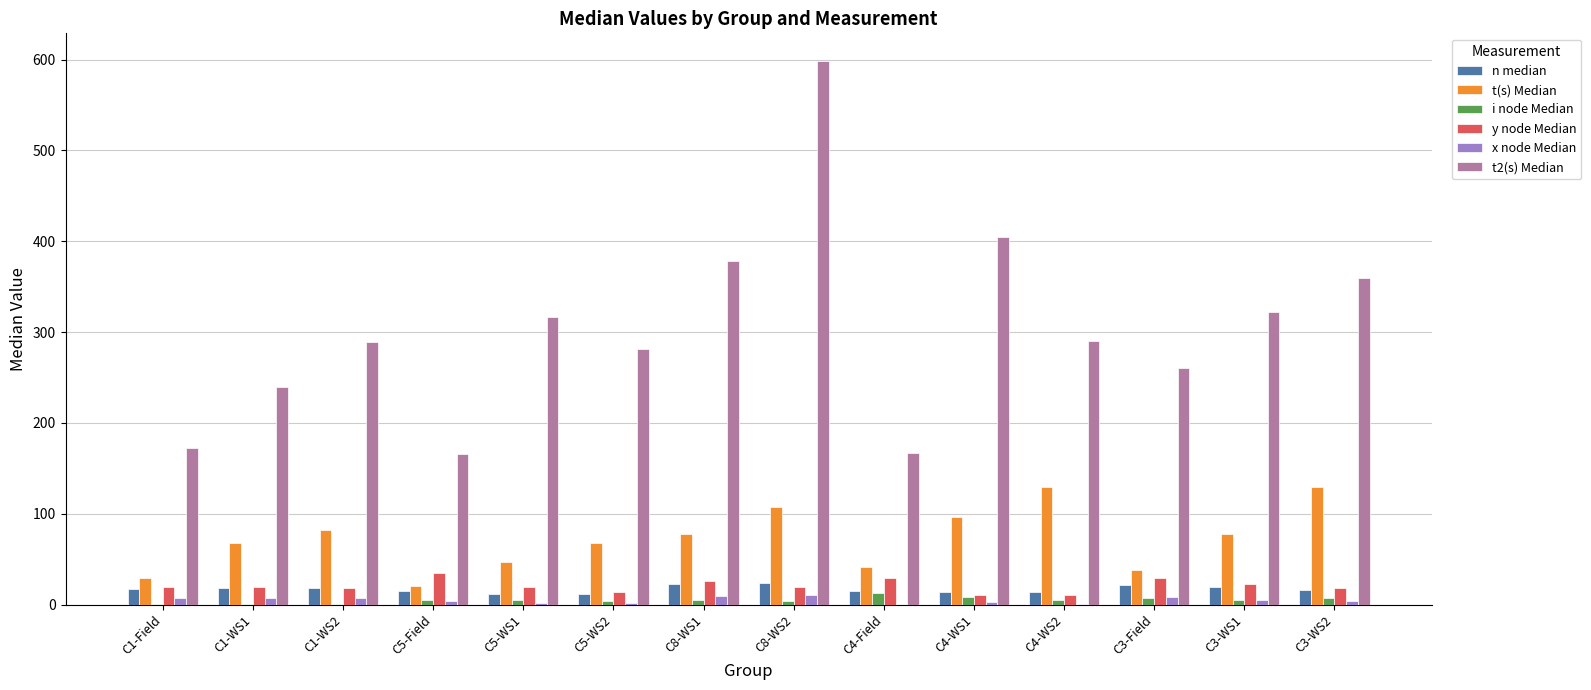

What is the maximum value shown in the chart?

599.0